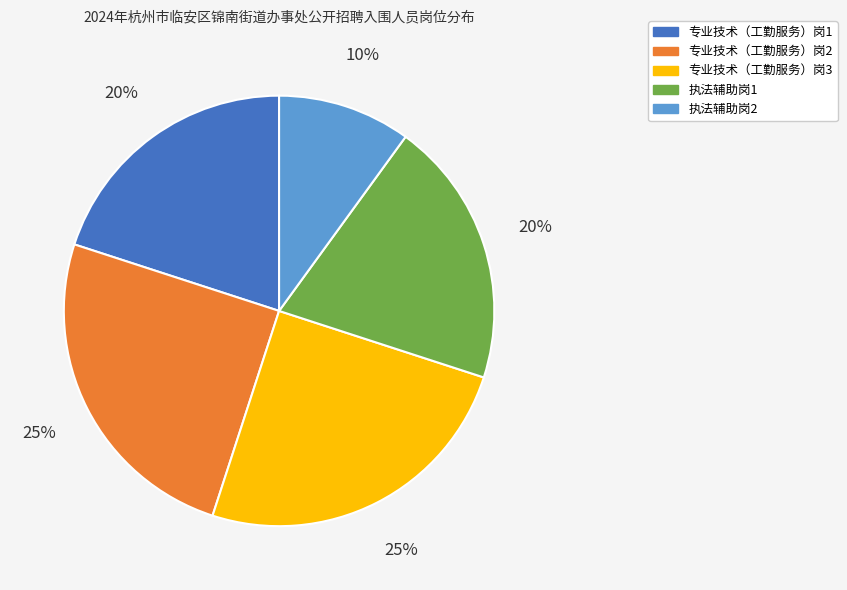

How many slices are in this pie chart?

5